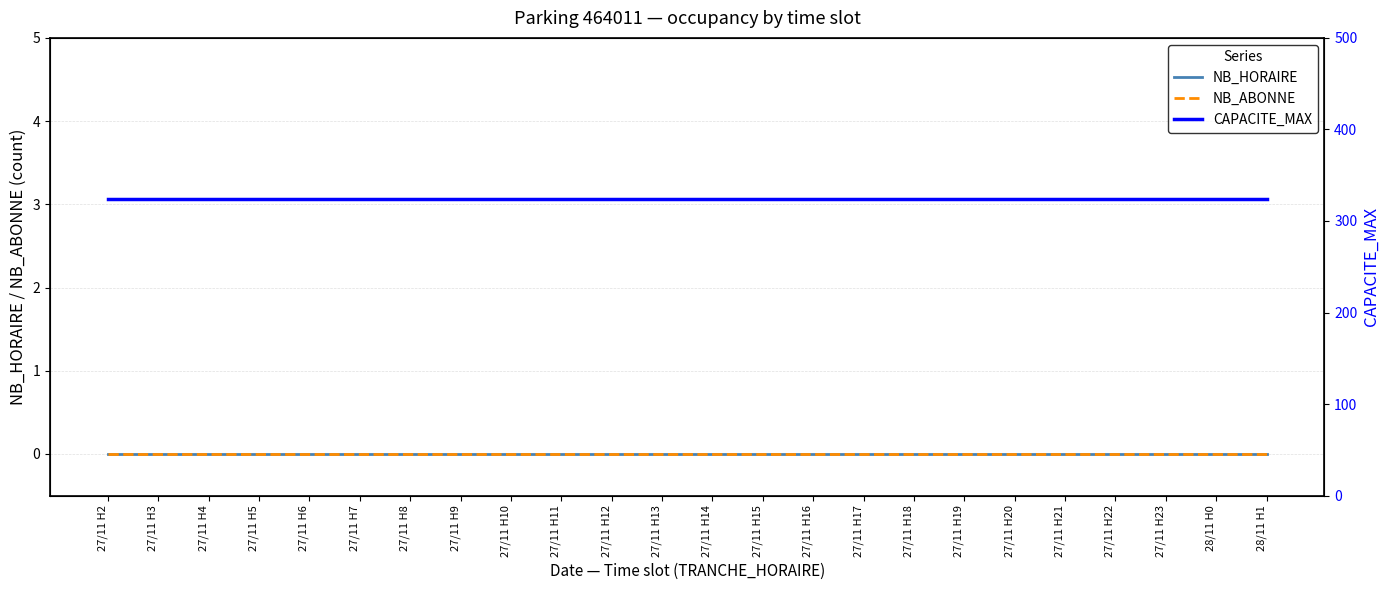

Reading left to right, list all the values displayed in this chart.

NB_HORAIRE: 27/11 H2=0	27/11 H3=0	27/11 H4=0	27/11 H5=0	27/11 H6=0	27/11 H7=0	27/11 H8=0	27/11 H9=0	27/11 H10=0	27/11 H11=0	27/11 H12=0	27/11 H13=0	27/11 H14=0	27/11 H15=0	27/11 H16=0	27/11 H17=0	27/11 H18=0	27/11 H19=0	27/11 H20=0	27/11 H21=0	27/11 H22=0	27/11 H23=0	28/11 H0=0	28/11 H1=0
NB_ABONNE: 27/11 H2=0	27/11 H3=0	27/11 H4=0	27/11 H5=0	27/11 H6=0	27/11 H7=0	27/11 H8=0	27/11 H9=0	27/11 H10=0	27/11 H11=0	27/11 H12=0	27/11 H13=0	27/11 H14=0	27/11 H15=0	27/11 H16=0	27/11 H17=0	27/11 H18=0	27/11 H19=0	27/11 H20=0	27/11 H21=0	27/11 H22=0	27/11 H23=0	28/11 H0=0	28/11 H1=0
CAPACITE_MAX: 27/11 H2=324	27/11 H3=324	27/11 H4=324	27/11 H5=324	27/11 H6=324	27/11 H7=324	27/11 H8=324	27/11 H9=324	27/11 H10=324	27/11 H11=324	27/11 H12=324	27/11 H13=324	27/11 H14=324	27/11 H15=324	27/11 H16=324	27/11 H17=324	27/11 H18=324	27/11 H19=324	27/11 H20=324	27/11 H21=324	27/11 H22=324	27/11 H23=324	28/11 H0=324	28/11 H1=324